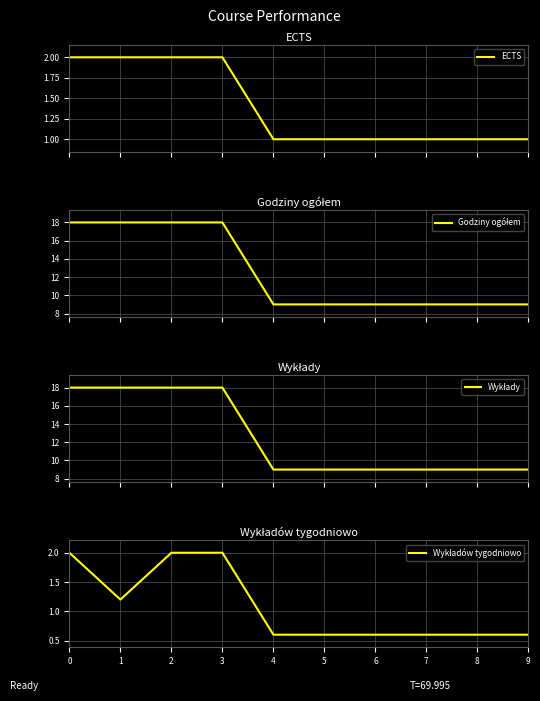

Reading left to right, extract all data points from this chart.

ECTS: 2.0	2.0	2.0	2.0	1.0	1.0	1.0	1.0	1.0	1.0
Godziny ogółem: 18.0	18.0	18.0	18.0	9.0	9.0	9.0	9.0	9.0	9.0
Wykłady: 18.0	18.0	18.0	18.0	9.0	9.0	9.0	9.0	9.0	9.0
Wykładów tygodniowo: 2.0	1.2	2.0	2.0	0.6	0.6	0.6	0.6	0.6	0.6